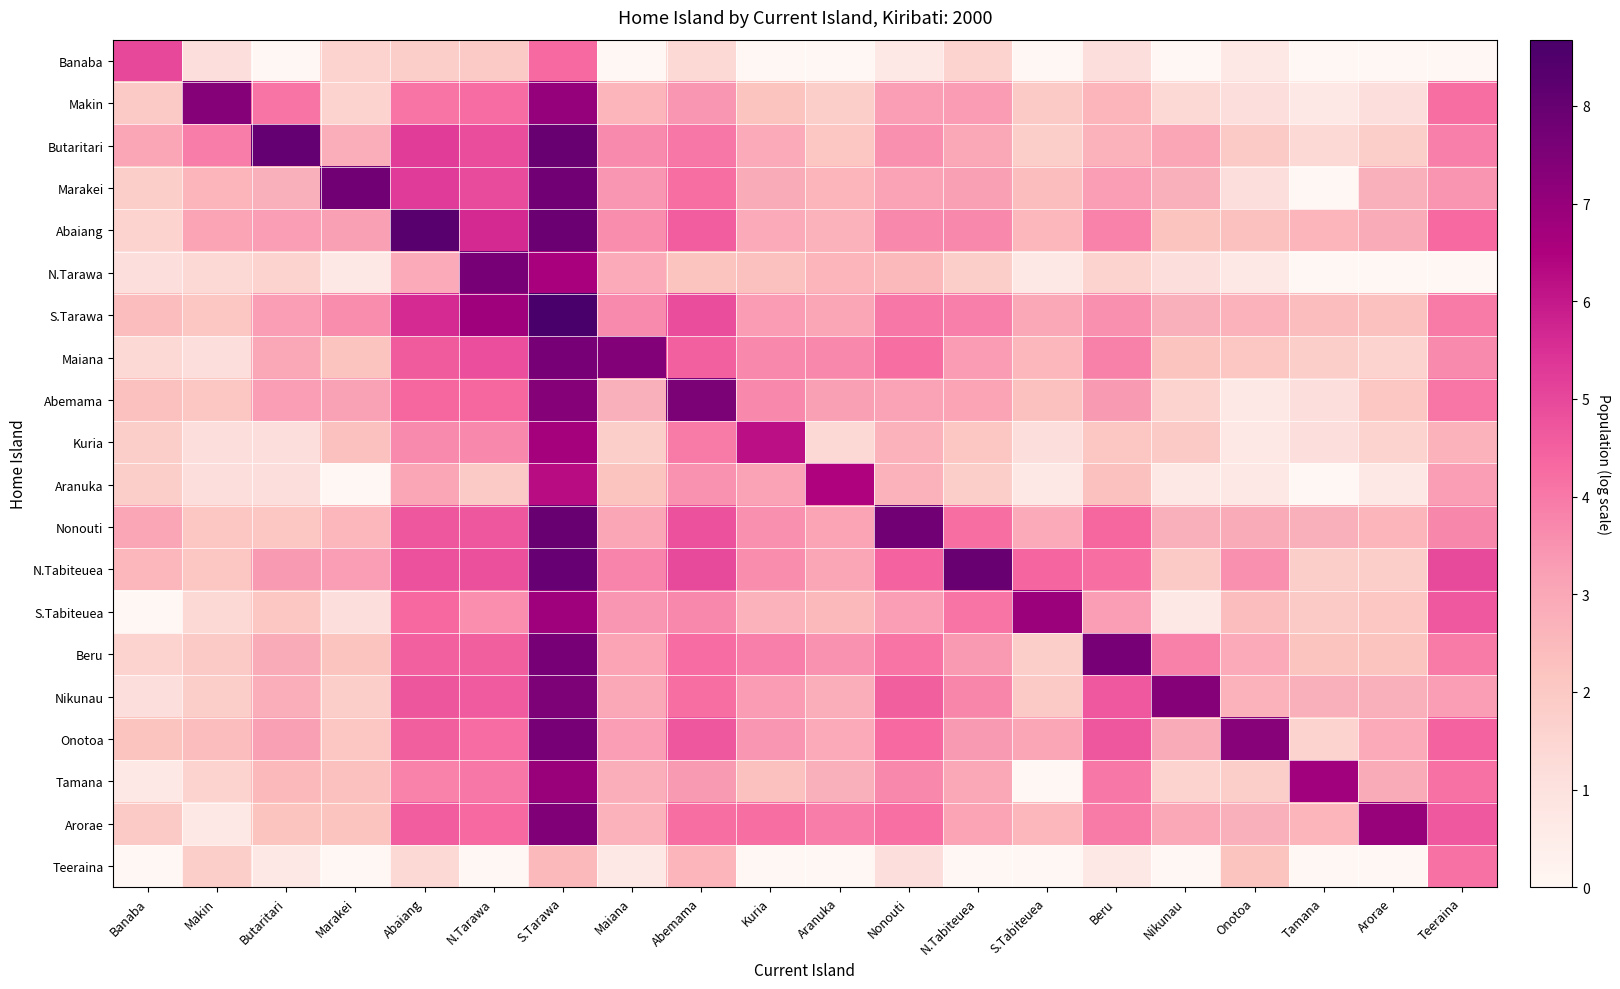

Which category has the highest value across all series?

S.Tarawa